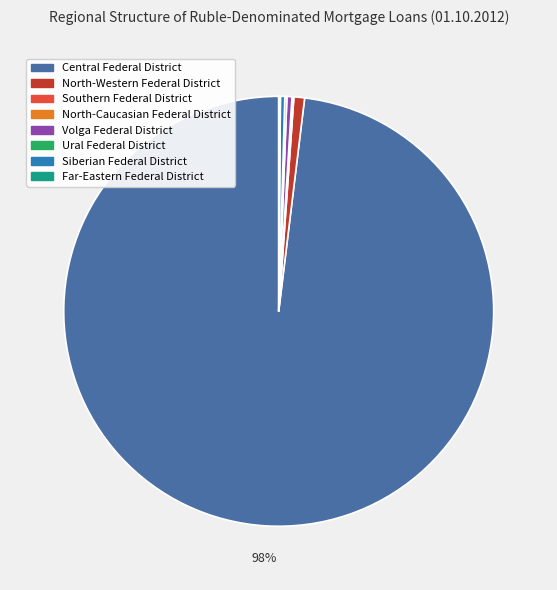

Which category has the biggest portion of the pie?

Central Federal District